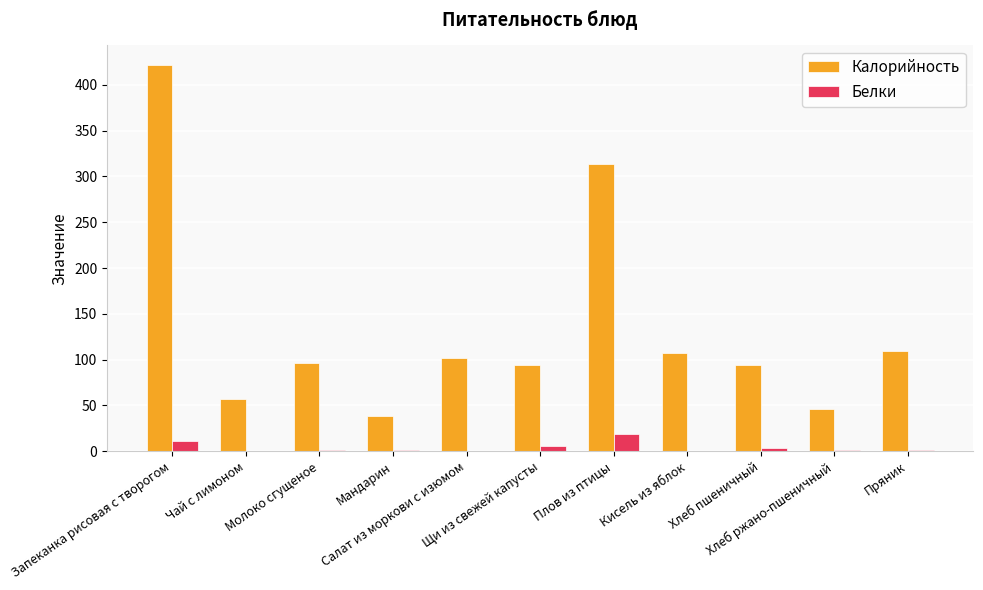

At which category is the sum across all series the highest?

Запеканка рисовая с творогом